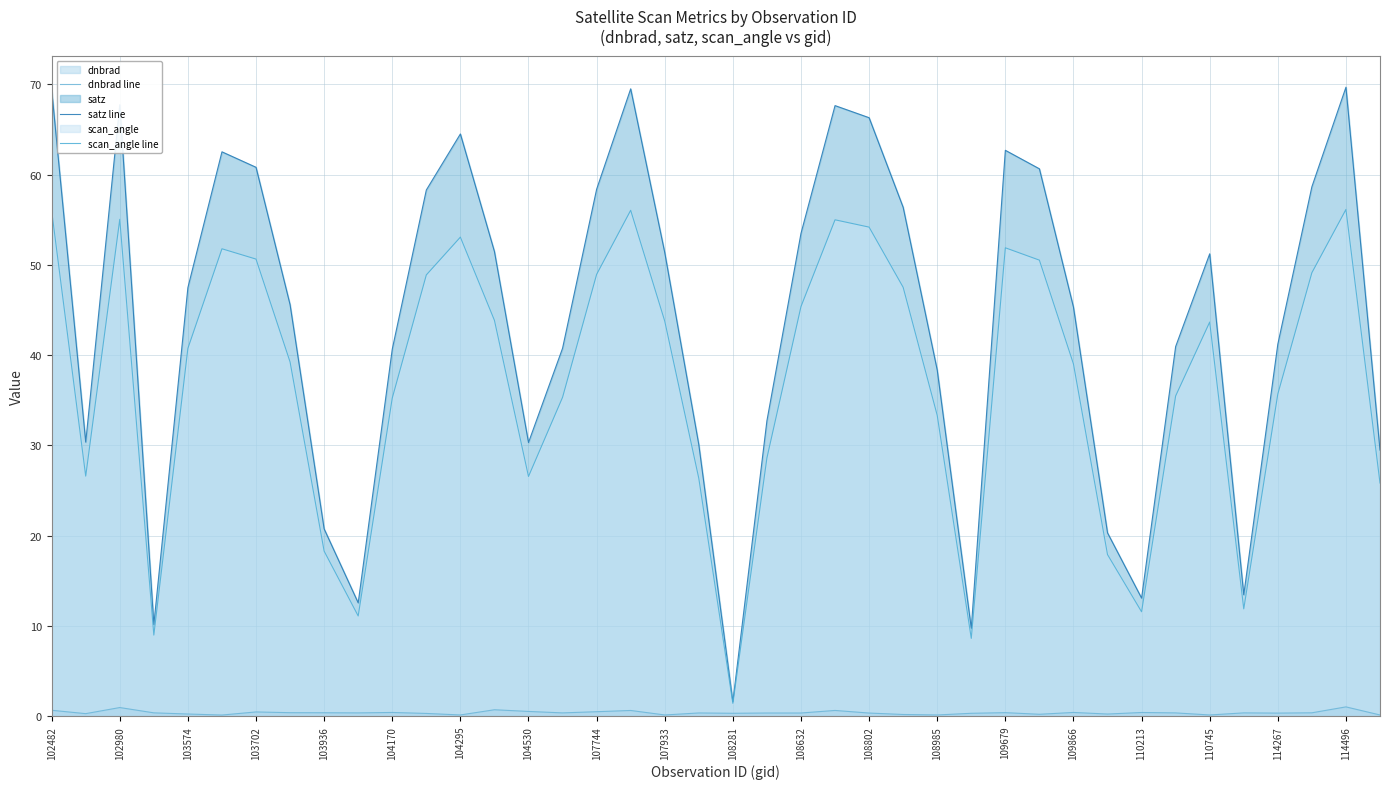

The satz line series shows 71.2 at 108281. True or false?

False